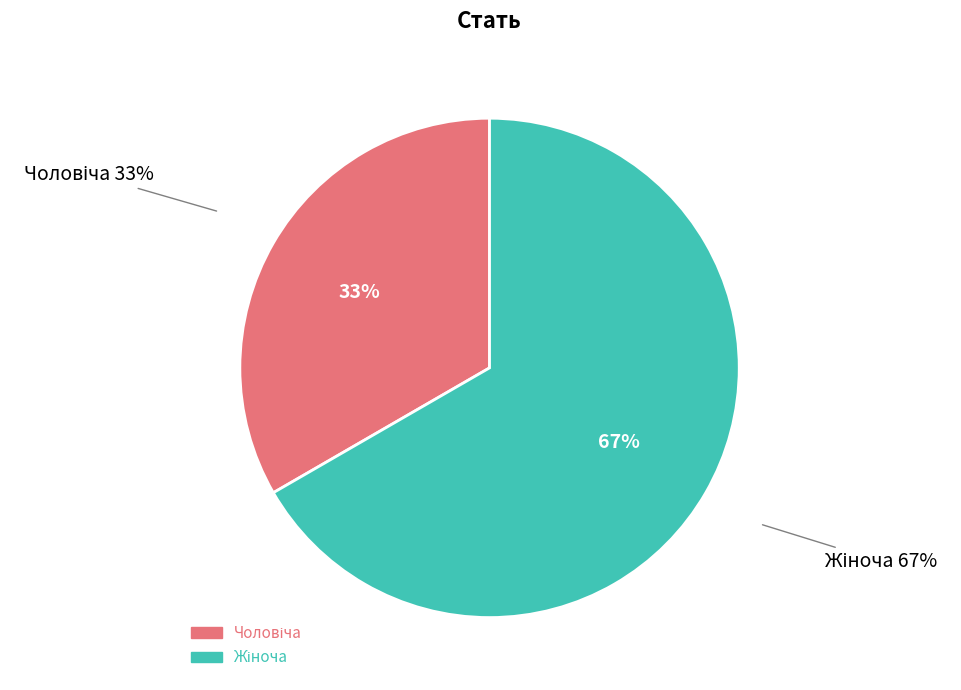

Between Жіноча and Чоловіча, which is larger?

Жіноча